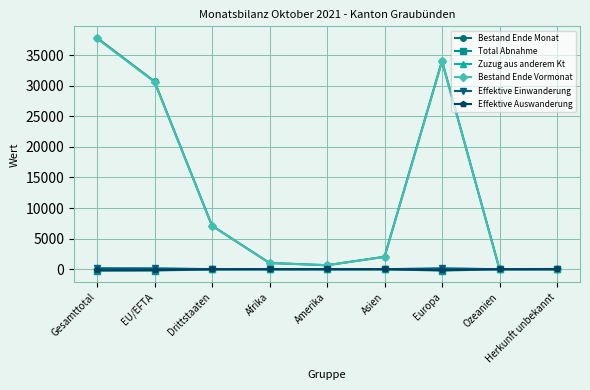

Where is the first local maximum for Bestand Ende Monat?

Europa